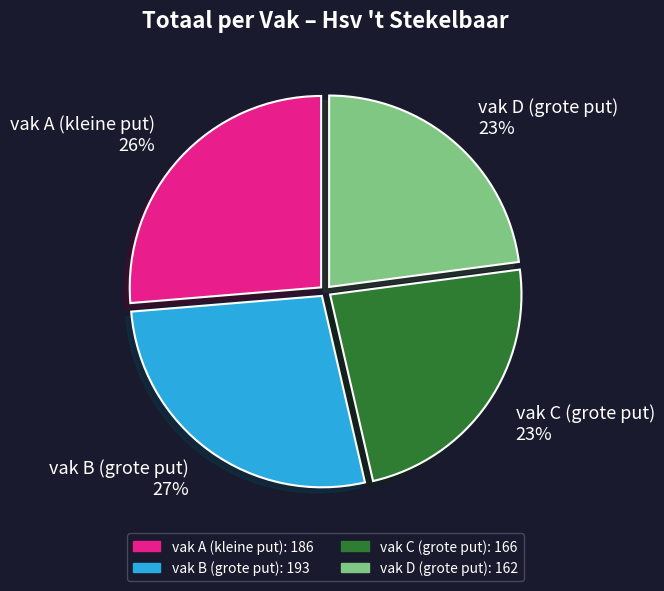

Which slice is the largest?

vak B (grote put)